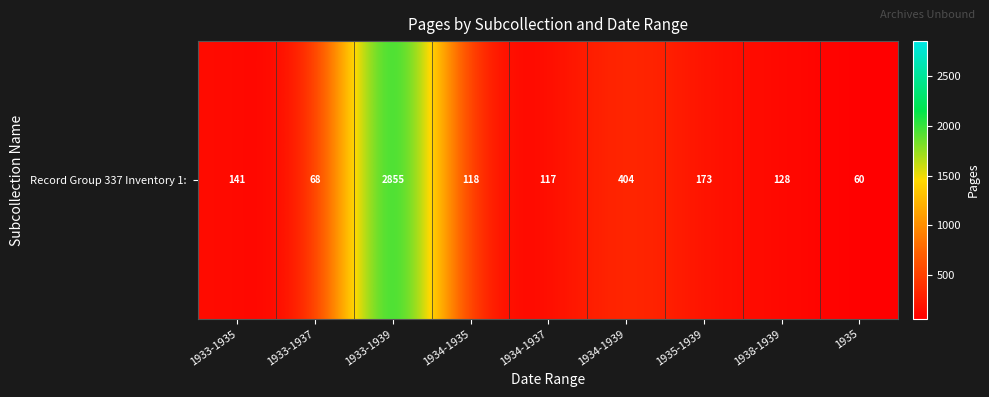

Reading left to right, extract all data points from this chart.

141	68	2855	118	117	404	173	128	60